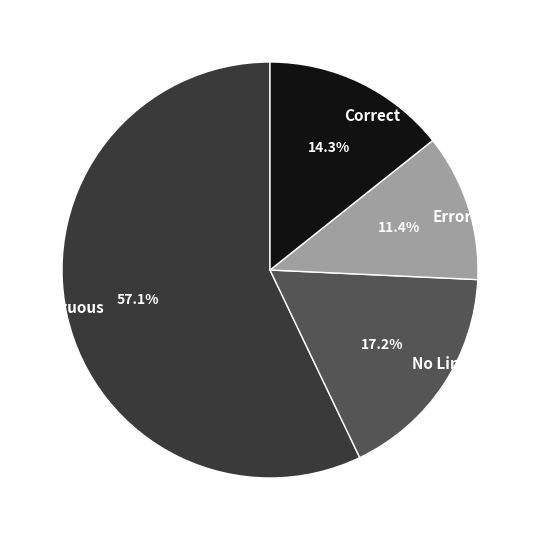

Rank the categories by value from highest to lowest.

Ambiguous, No Link, Correct, Error